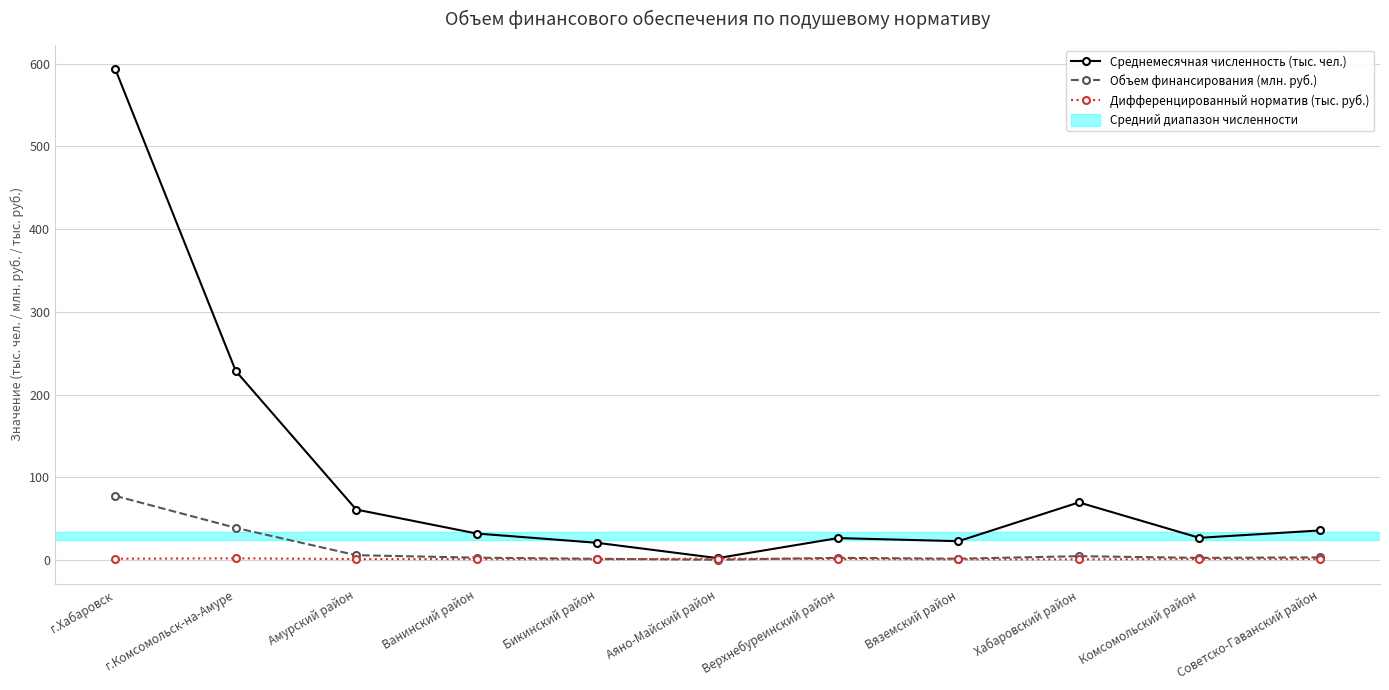

At which label is Среднемесячная численность (тыс. чел.) closest to 297?

г.Комсомольск-на-Амуре